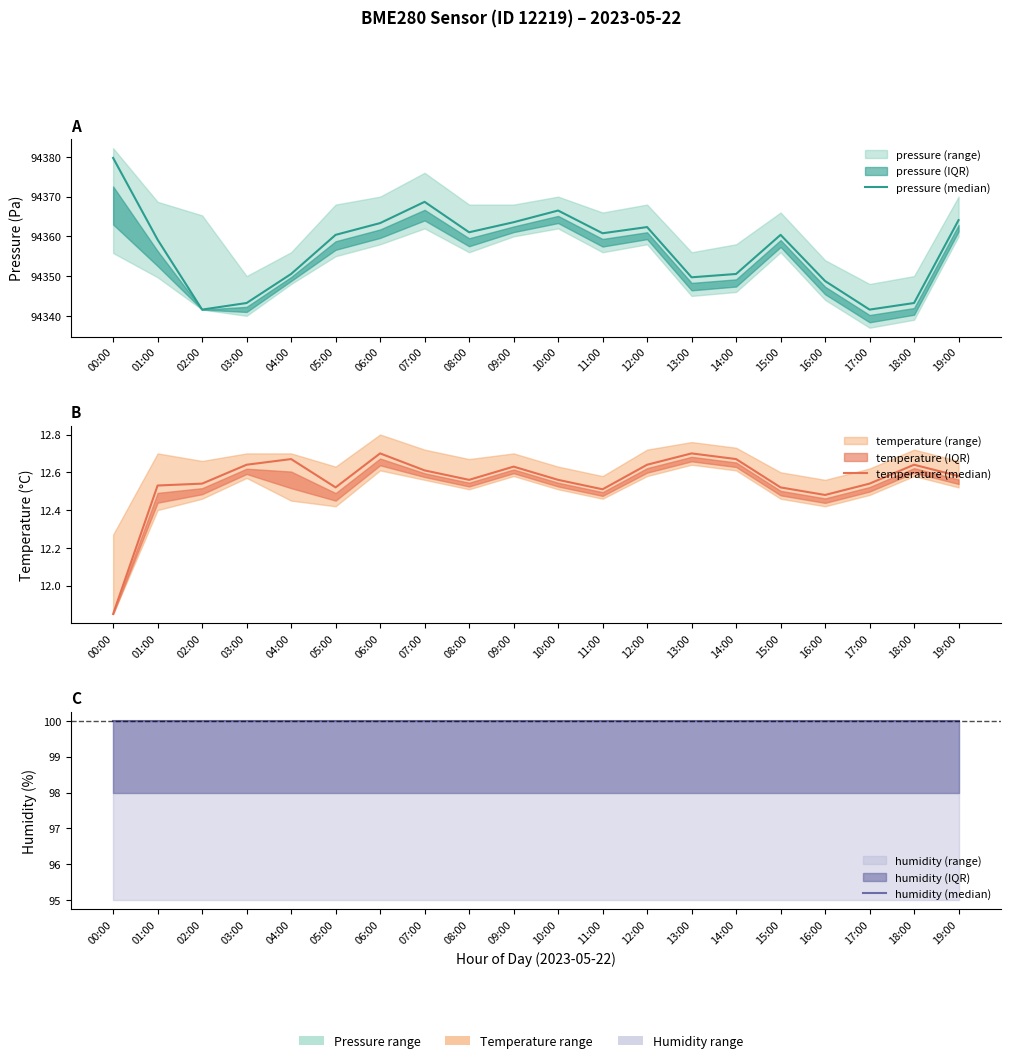

What is the lowest value of the temperature (median) series?

11.8